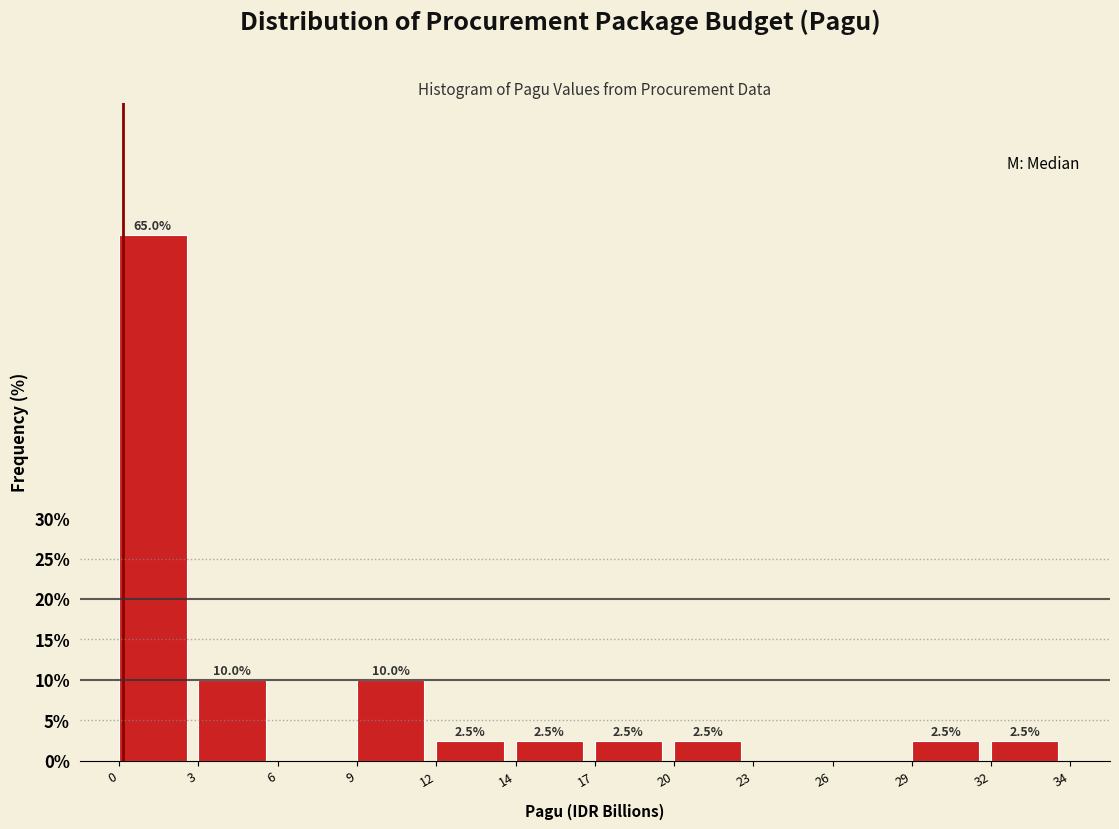

Reading right to left, extract all data points from this chart.

32=2.5	29=2.5	26=0.0	23=0.0	20=2.5	17=2.5	14=2.5	12=2.5	9=10.0	6=0.0	3=10.0	0=65.0